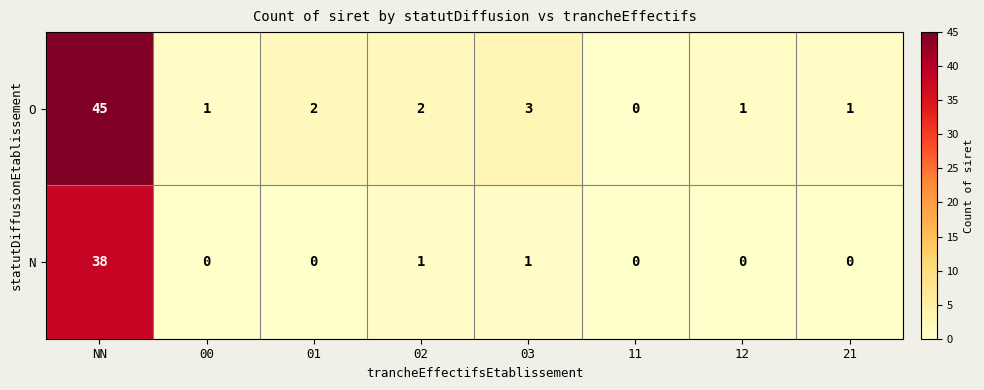

Rank the series by their maximum value, from highest to lowest.

O, N